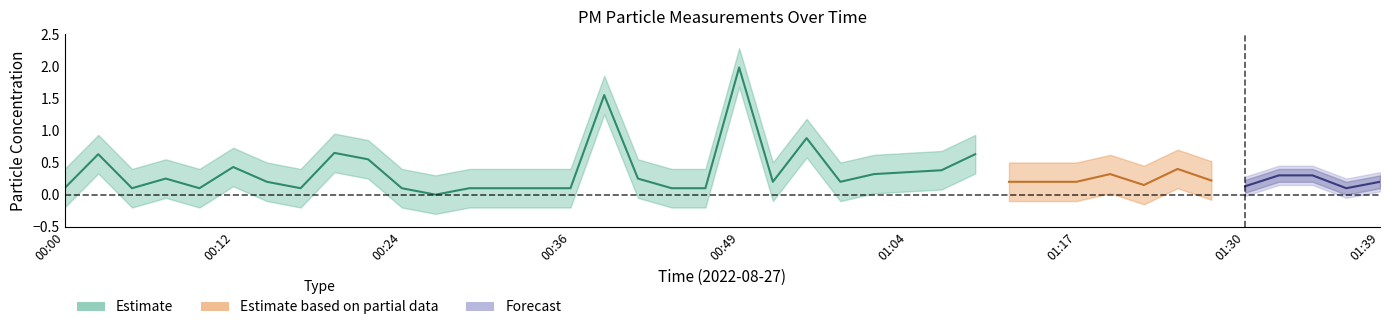

How many values in the P1 series exceed 0?

39